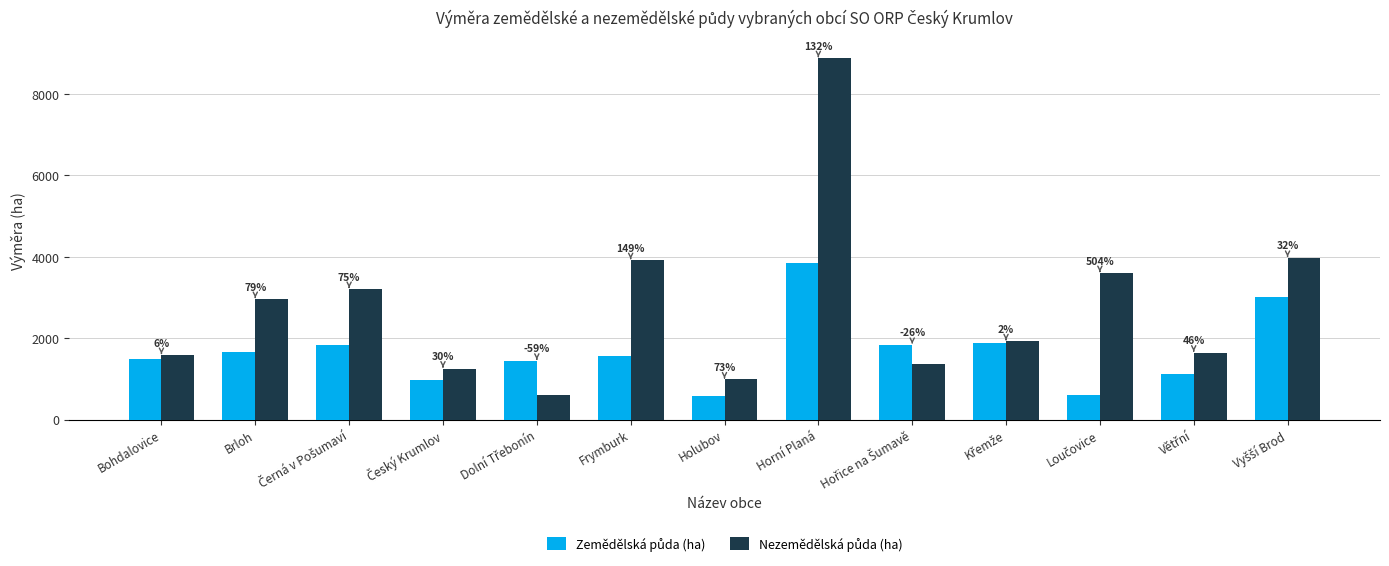

What is the value of the Zemědělská půda (ha) bar at the 12th from the left?

1127.0